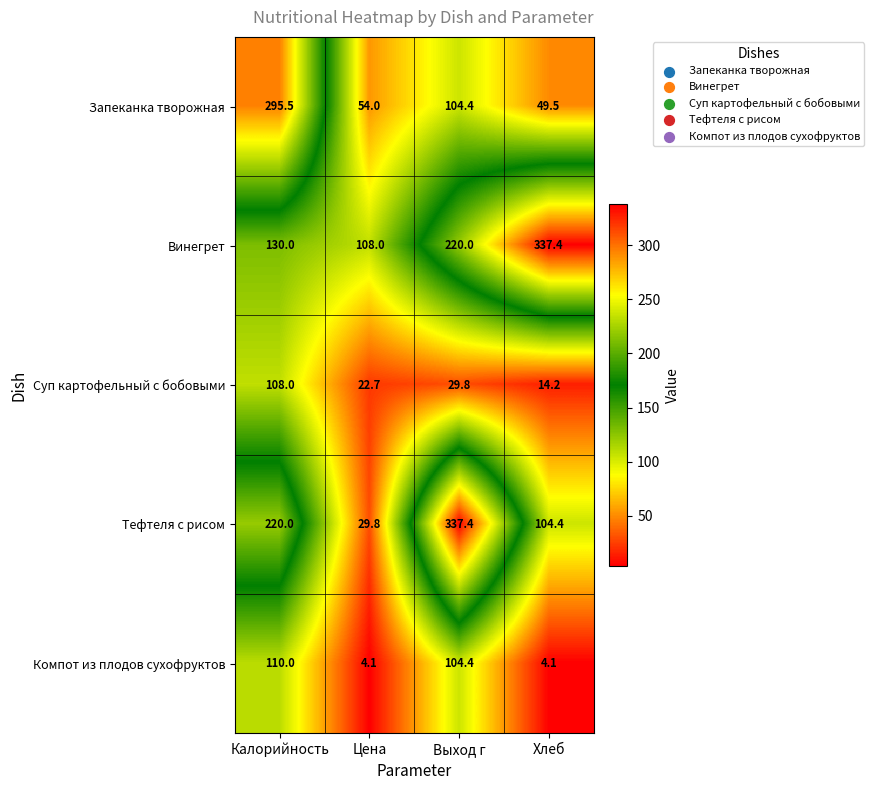

Reading left to right, transcribe all the data shown in this chart.

Запеканка творожная: Калорийность=295.5	Цена=54.0	Выход г=104.4	Хлеб=49.5
Винегрет: Калорийность=130.0	Цена=108.0	Выход г=220.0	Хлеб=337.4
Суп картофельный с бобовыми: Калорийность=108.0	Цена=22.7	Выход г=29.8	Хлеб=14.2
Тефтеля с рисом: Калорийность=220.0	Цена=29.8	Выход г=337.4	Хлеб=104.4
Компот из плодов сухофруктов: Калорийность=110.0	Цена=4.1	Выход г=104.4	Хлеб=4.1